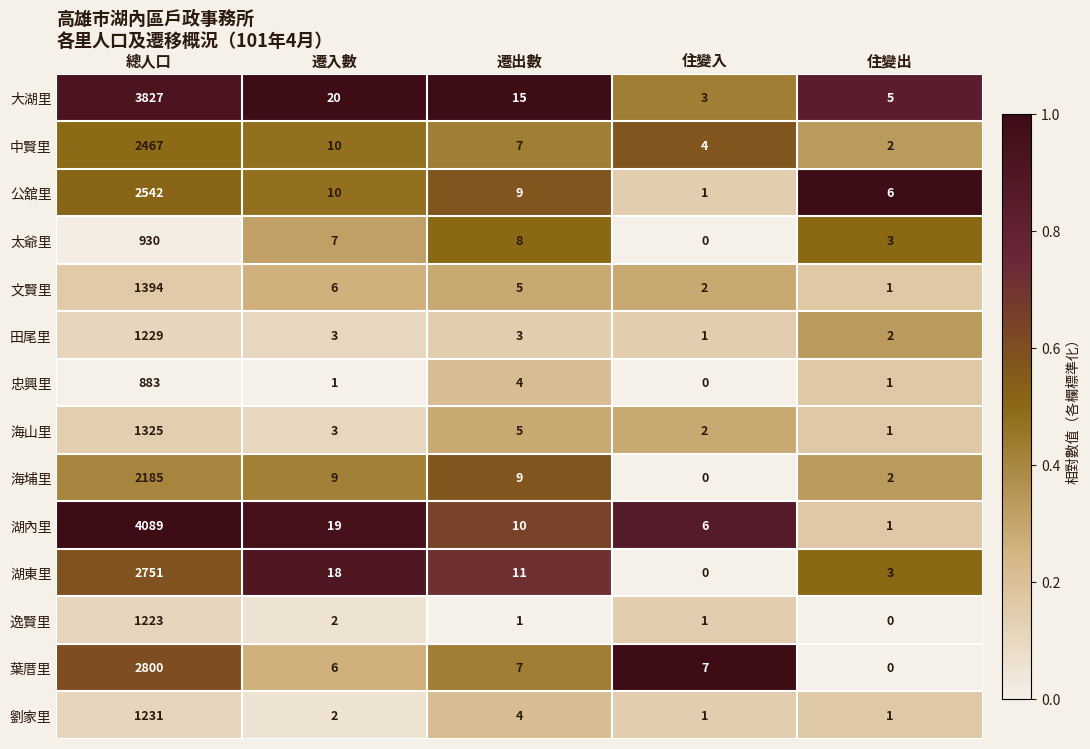

What is the sum of all 文賢里 values?

1408